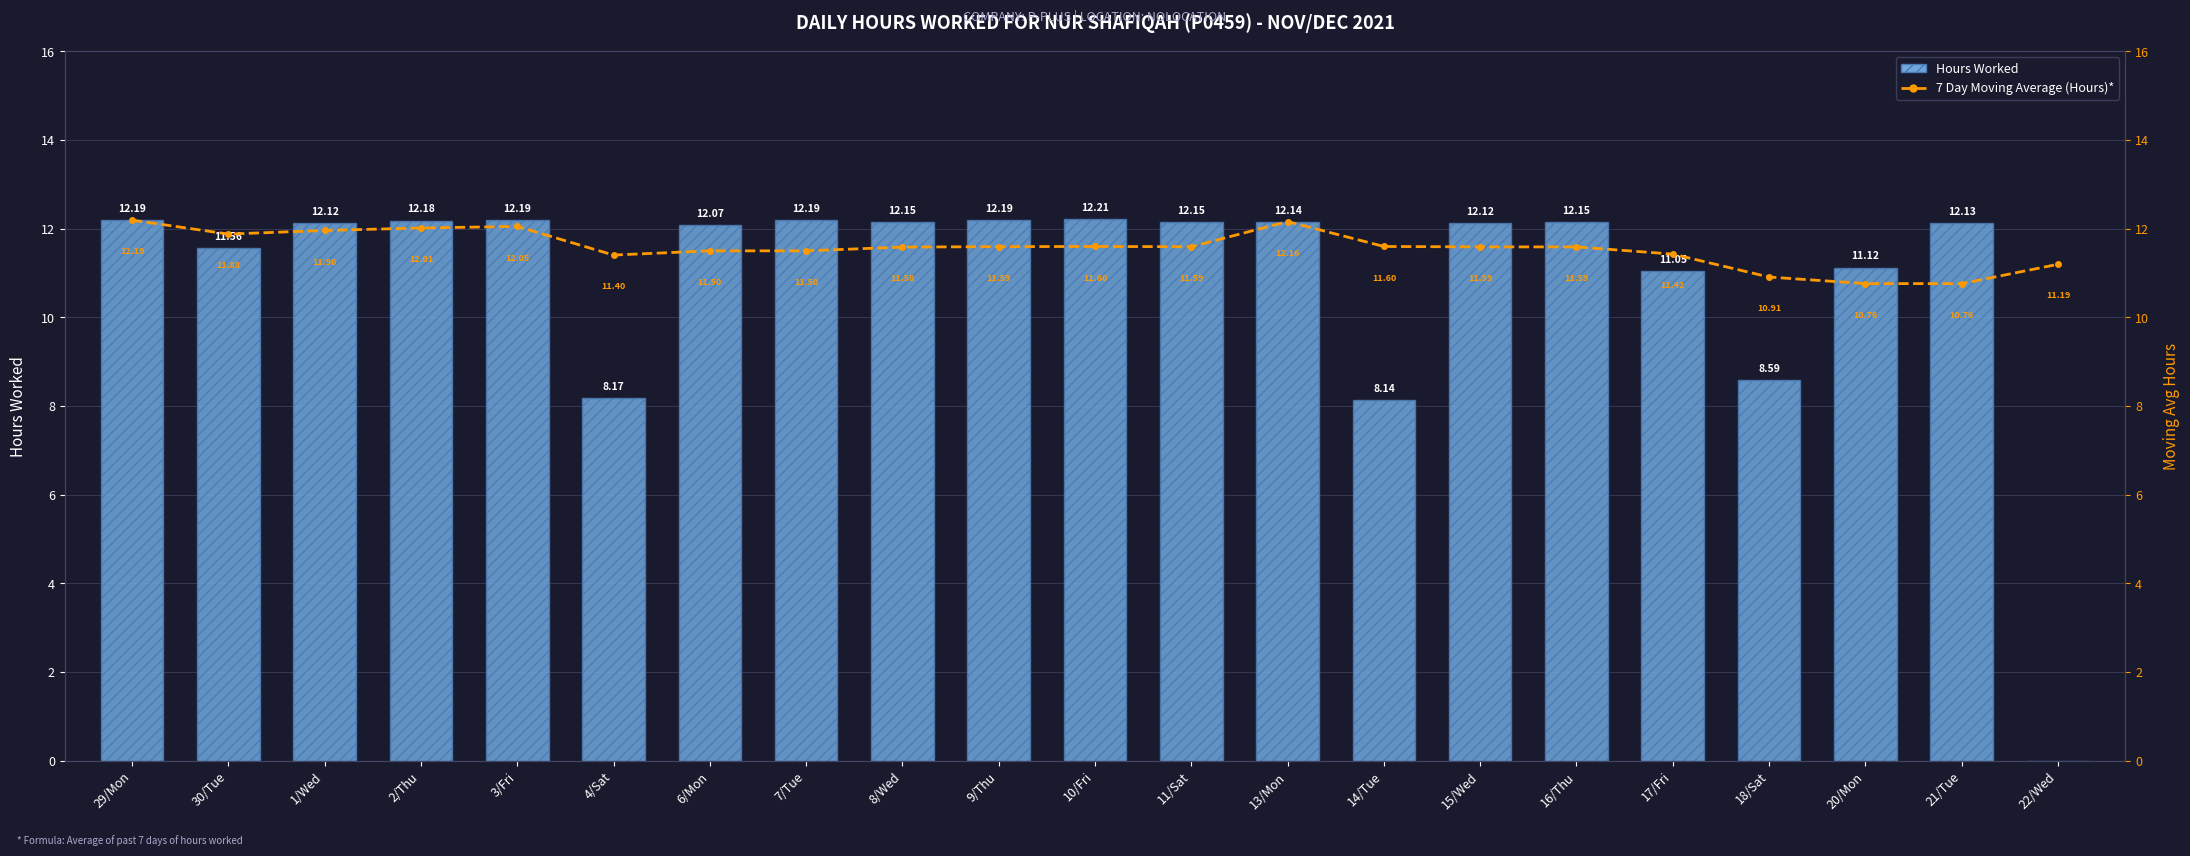

List the labels in order of Hours Worked value, smallest first.

22/Wed, 14/Tue, 4/Sat, 18/Sat, 17/Fri, 20/Mon, 30/Tue, 6/Mon, 1/Wed, 15/Wed, 21/Tue, 13/Mon, 8/Wed, 11/Sat, 16/Thu, 2/Thu, 29/Mon, 3/Fri, 7/Tue, 9/Thu, 10/Fri